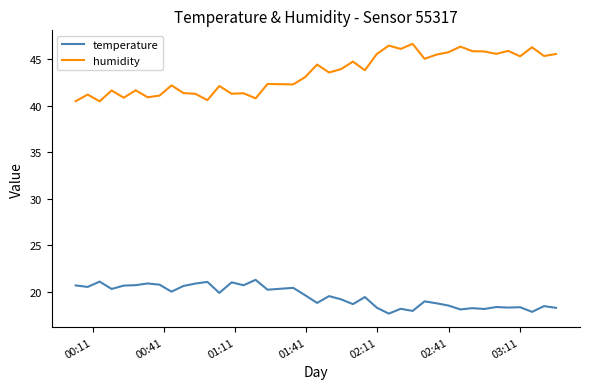

What is the difference between the maximum and minimum values in the humidity series?

6.2